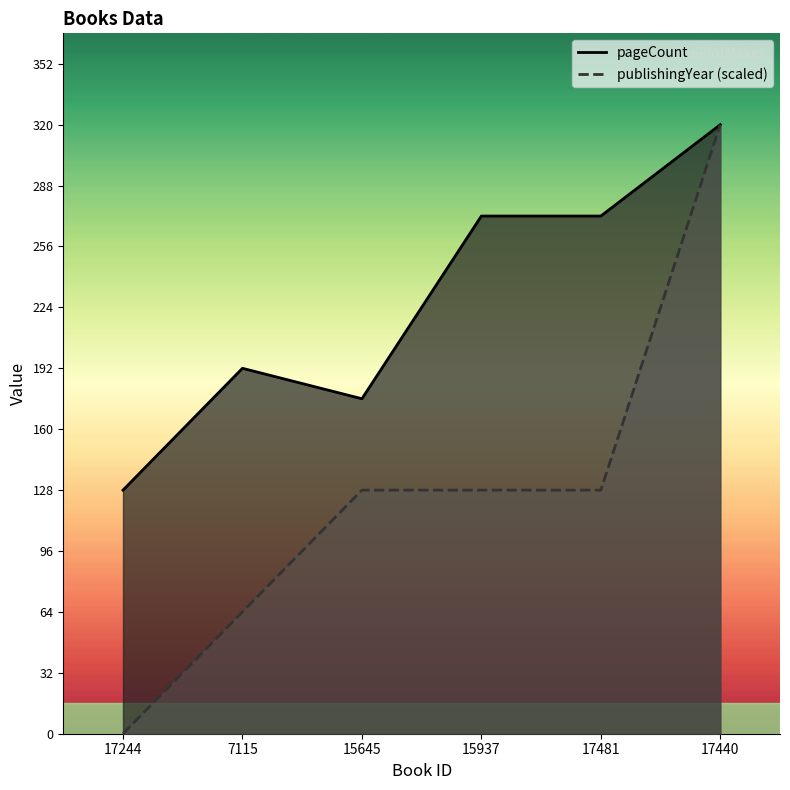

Reading right to left, transcribe all the data shown in this chart.

pageCount: 17440=320	17481=272	15937=272	15645=176	7115=192	17244=128
publishingYear: 17440=320	17481=128	15937=128	15645=128	7115=64	17244=0